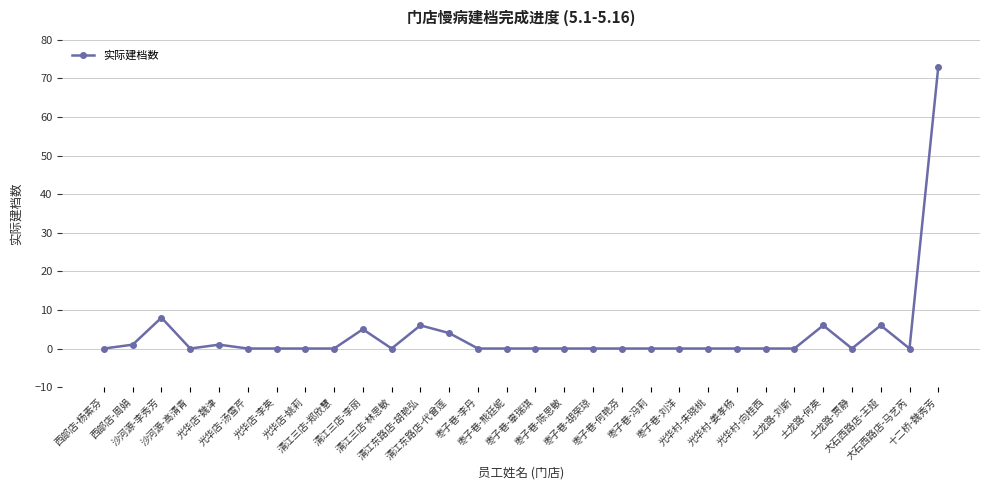

How many lines are shown in the chart?

1